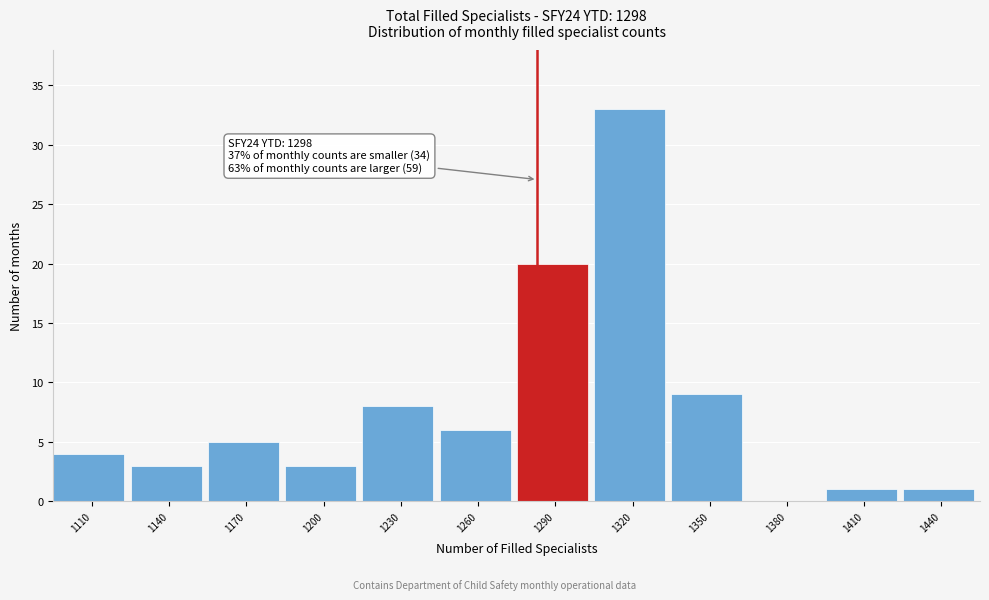

Reading right to left, list all the values displayed in this chart.

1440=1	1410=1	1380=0	1350=9	1320=33	1290=20	1260=6	1230=8	1200=3	1170=5	1140=3	1110=4